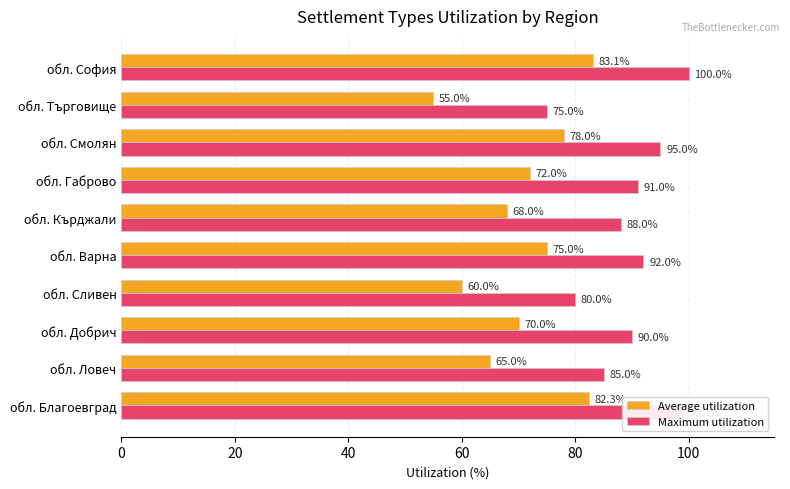

The Average utilization series shows 125.8 at обл. Габрово. True or false?

False